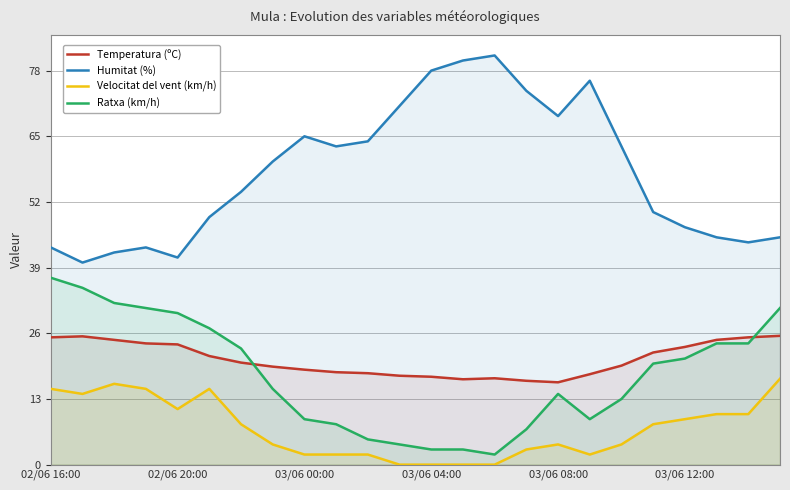

What is the greatest value displayed?

81.0